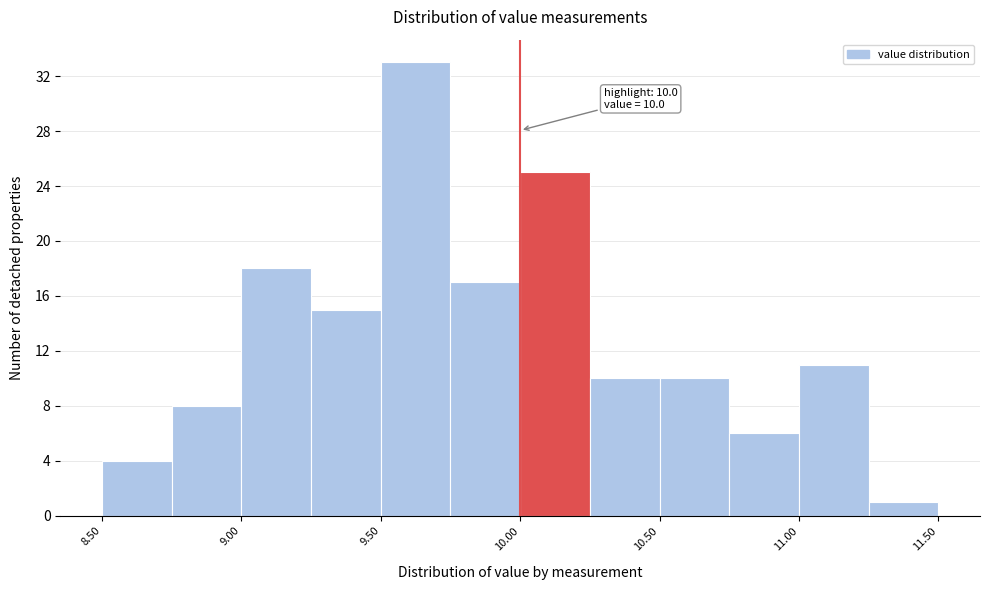

Which range on the x-axis has the tallest bar?

9.50 to 9.75